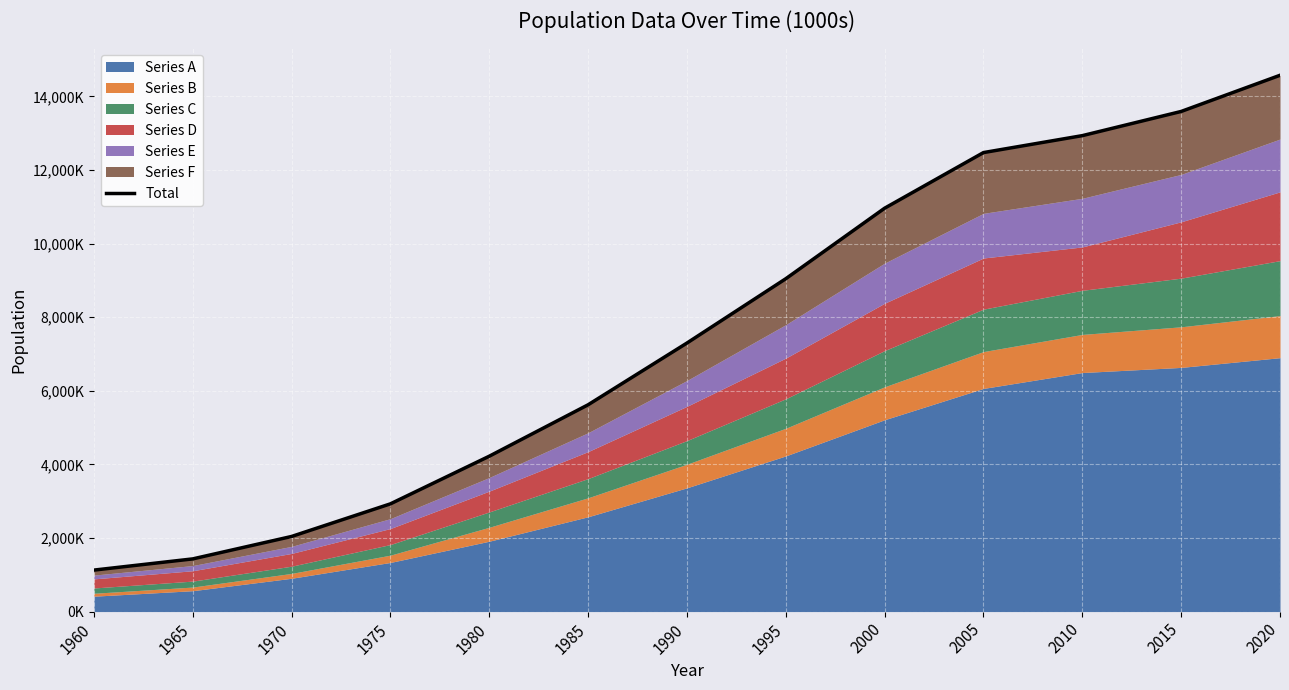

List the labels in order of value, largest first.

2020, 2015, 2010, 2005, 2000, 1995, 1990, 1985, 1980, 1975, 1970, 1965, 1960